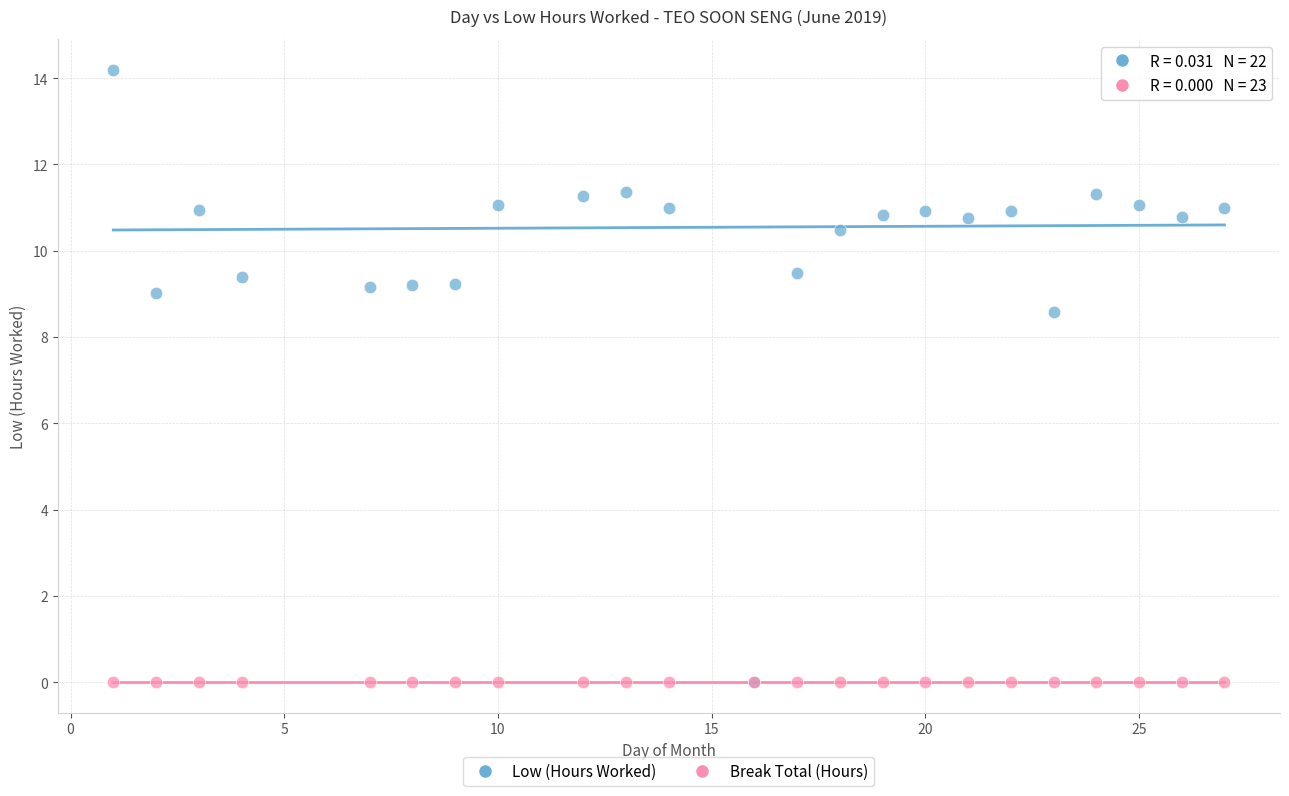

What are all the series names shown in the legend?

Low (Hours Worked), Break Total (Hours)